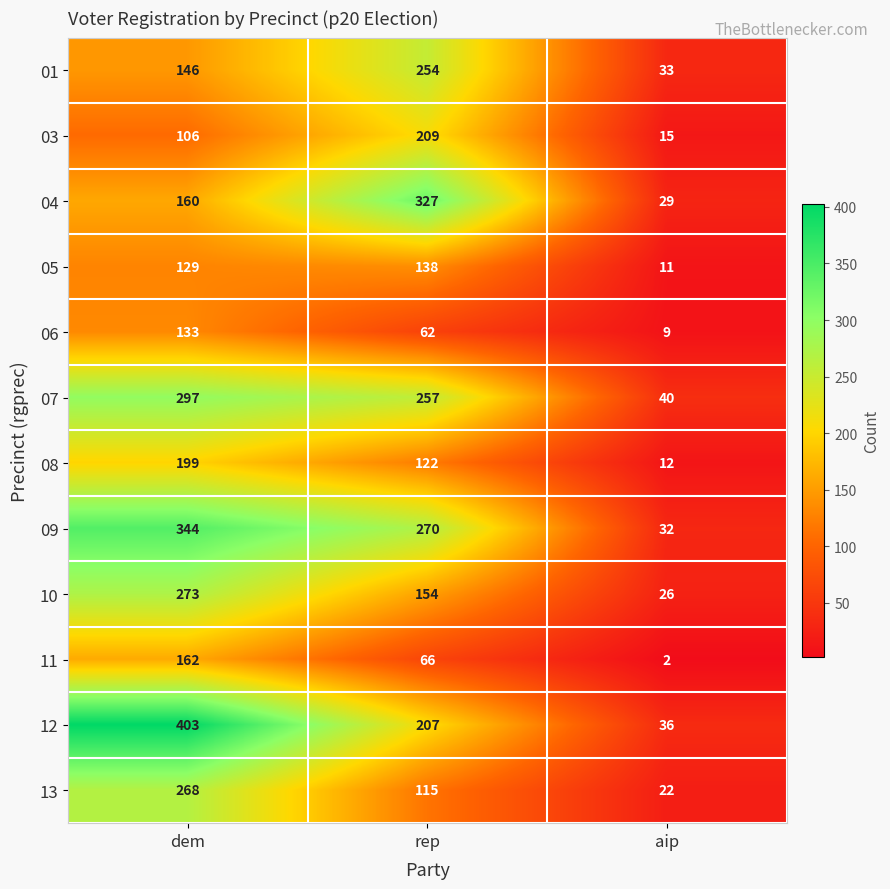

At which category is the sum across all series the highest?

dem